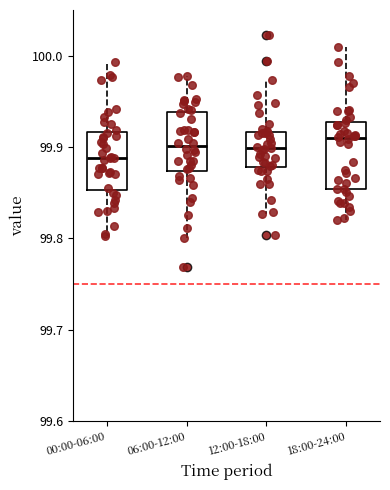

Where does the median line of the box for 12:00-18:00 sit on the y-axis? The values are not printed on the chart, so give them approximately, as read against the axis.

99.90